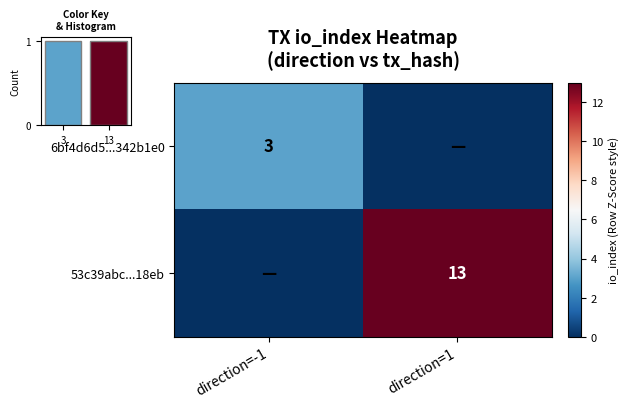

What is the difference between the highest and lowest values at direction=-1?

3